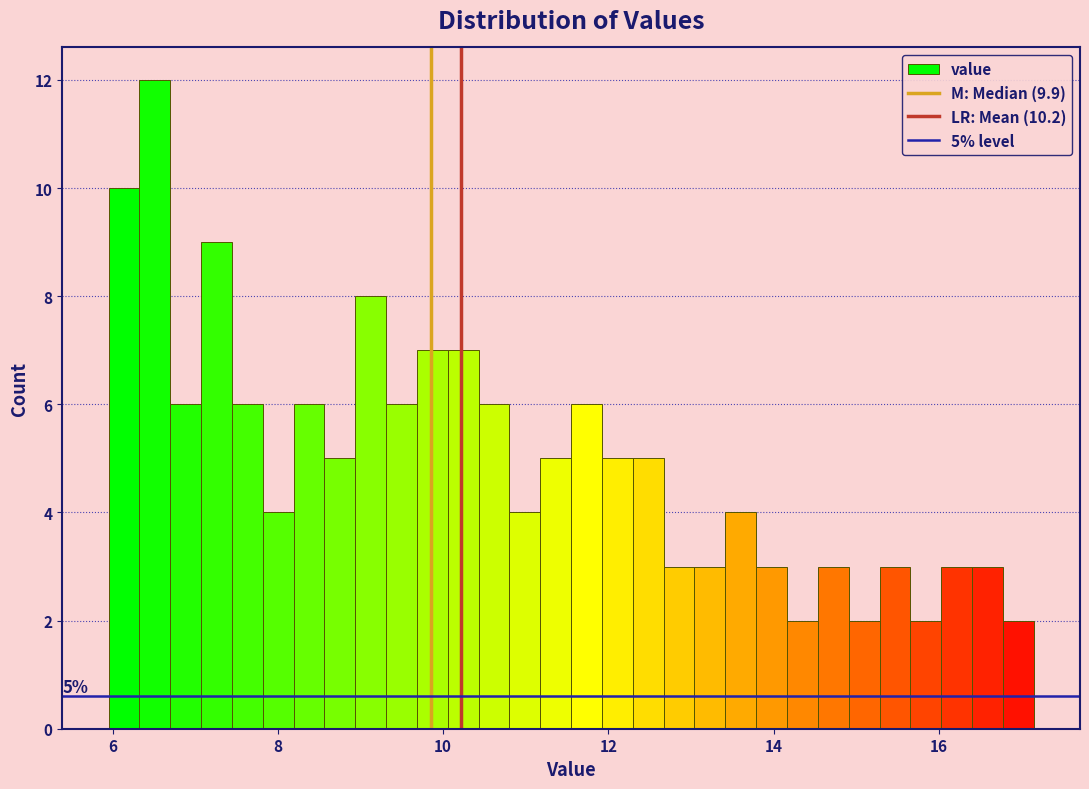

Around what value on the x-axis is the tallest bar? Give the approximate position of its centre, as read against the axis.

6.6